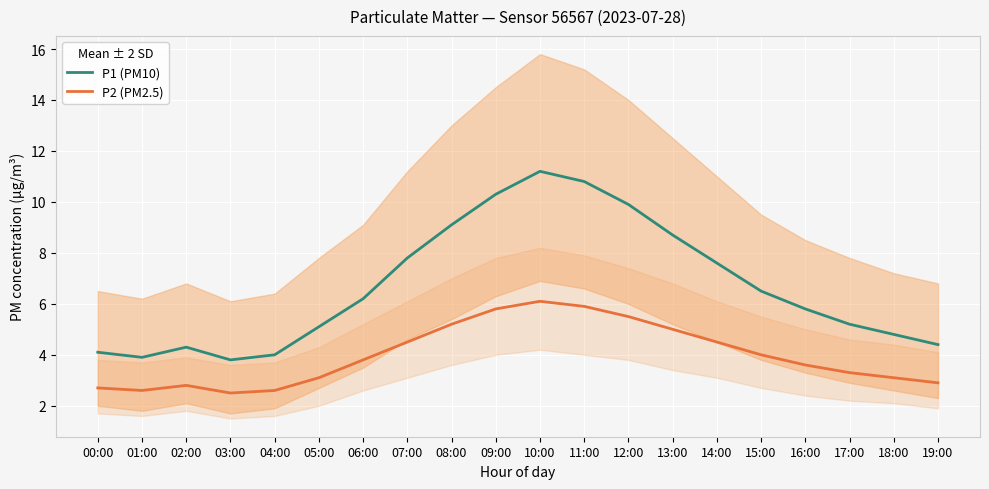

True or false: P2 (PM2.5) and P1 (PM10) intersect in this chart.

False